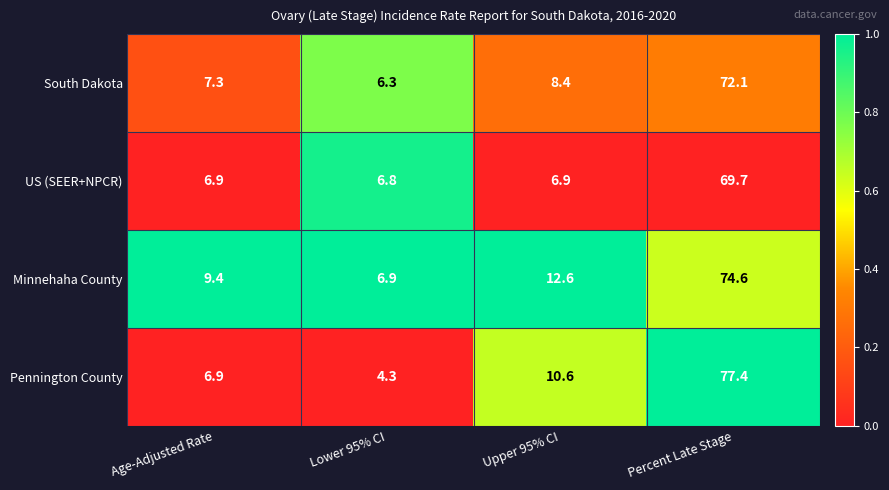

Reading right to left, extract all data points from this chart.

South Dakota: Percent Late Stage=72.1	Upper 95% CI=8.4	Lower 95% CI=6.3	Age-Adjusted Rate=7.3
US (SEER+NPCR): Percent Late Stage=69.7	Upper 95% CI=6.9	Lower 95% CI=6.8	Age-Adjusted Rate=6.9
Minnehaha County: Percent Late Stage=74.6	Upper 95% CI=12.6	Lower 95% CI=6.9	Age-Adjusted Rate=9.4
Pennington County: Percent Late Stage=77.4	Upper 95% CI=10.6	Lower 95% CI=4.3	Age-Adjusted Rate=6.9